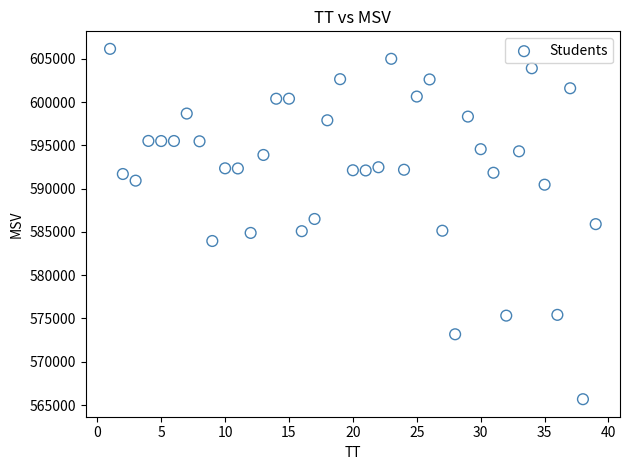

What is the range of X values (max minus min)?

38